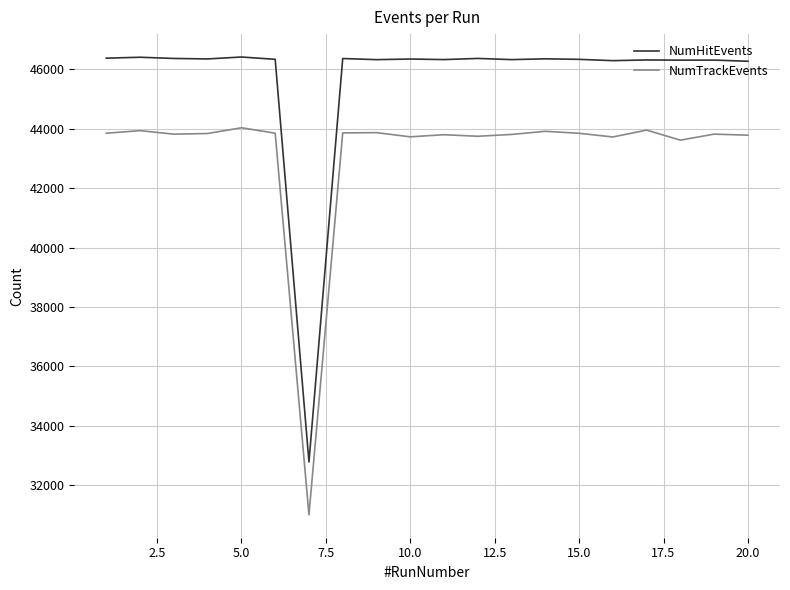

Which series has the widest spread of values?

NumHitEvents